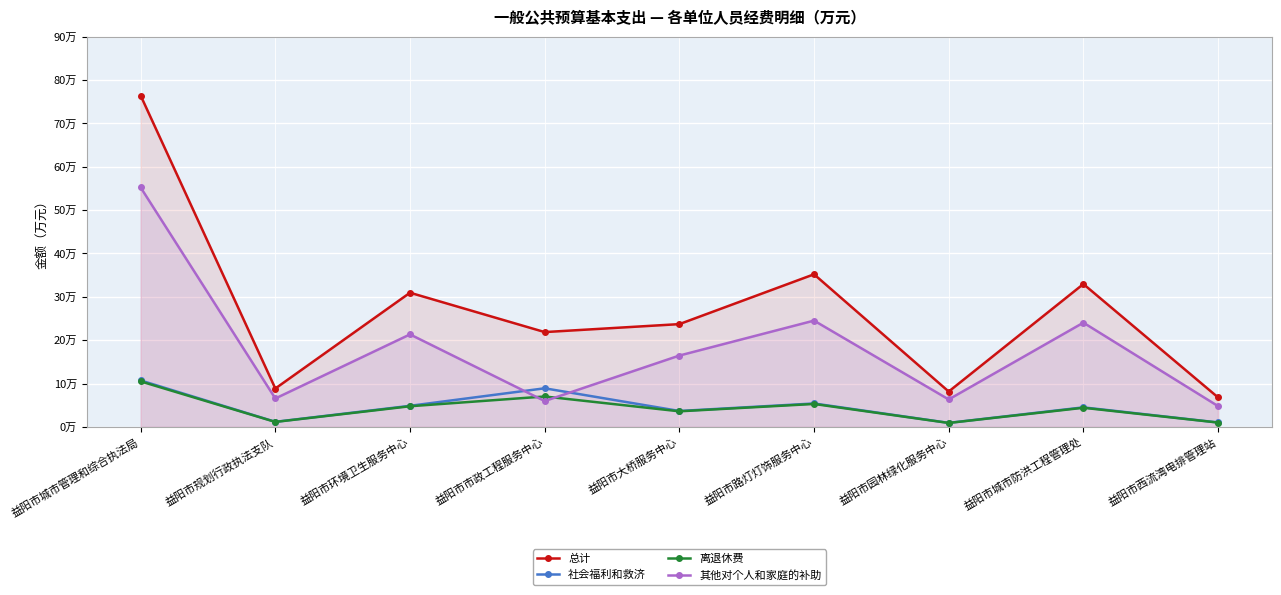

List the series in order of their peak value, lowest first.

离退休费, 社会福利和救济, 其他对个人和家庭的补助, 总计